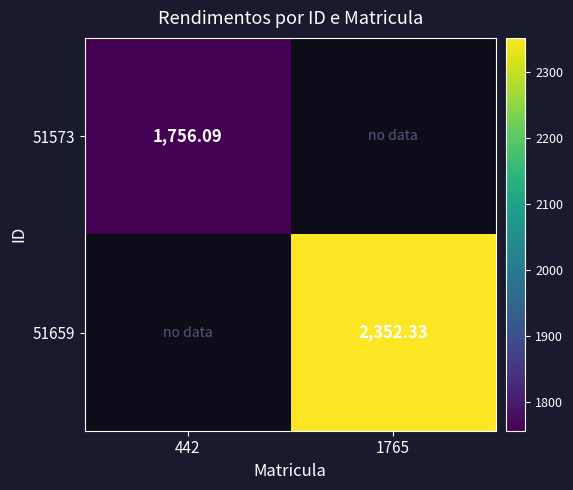

What is the minimum value shown in the chart?

1756.1